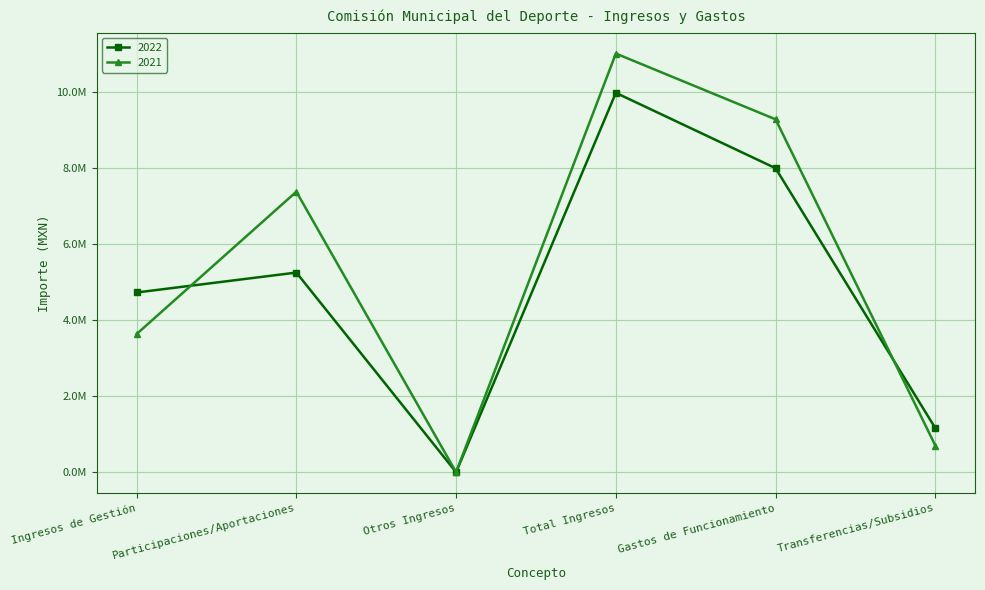

Rank the series at Gastos de Funcionamiento from lowest to highest value.

2022, 2021